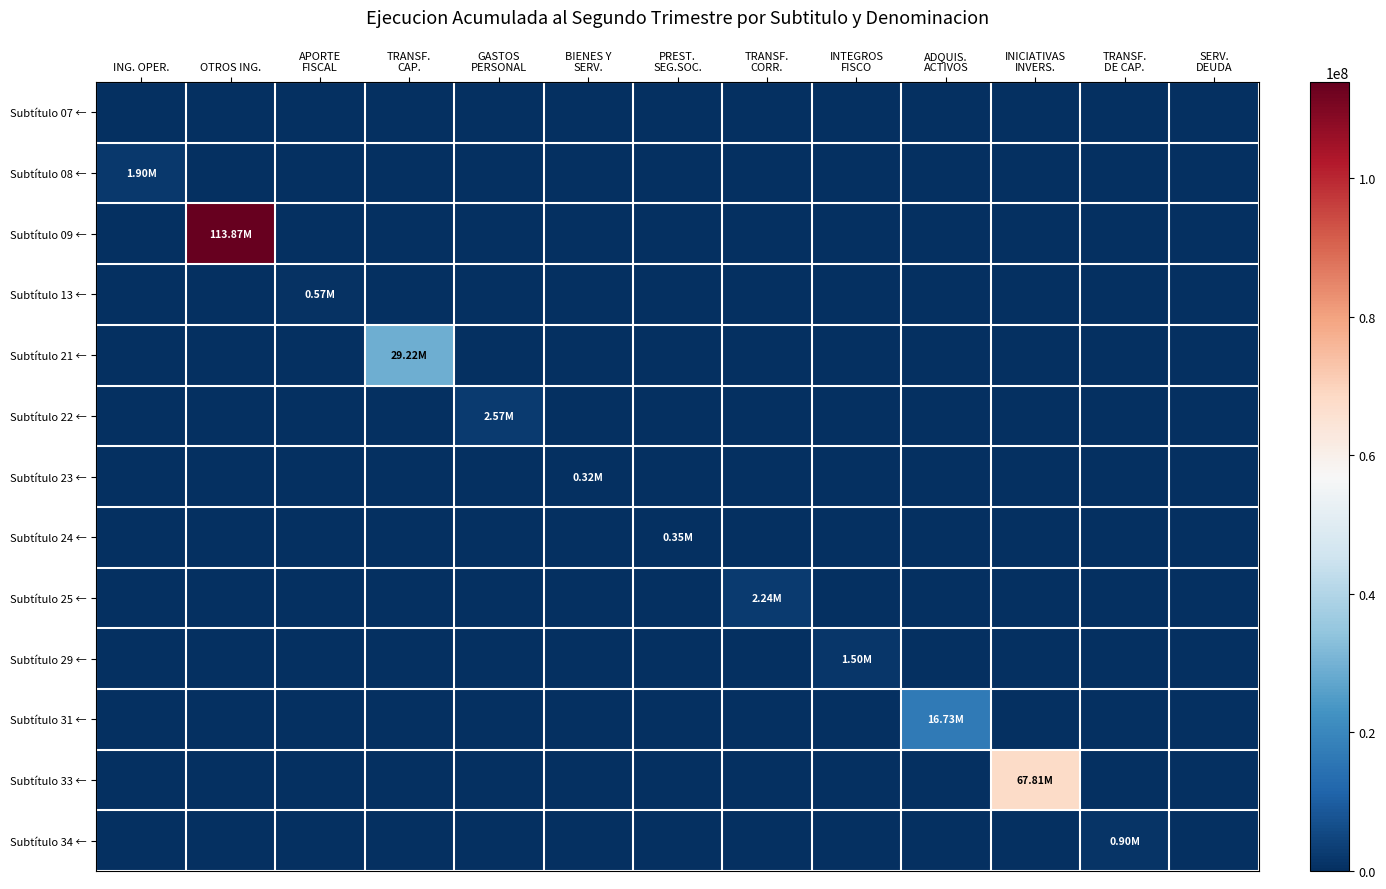

Count the number of categories in the chart.

13